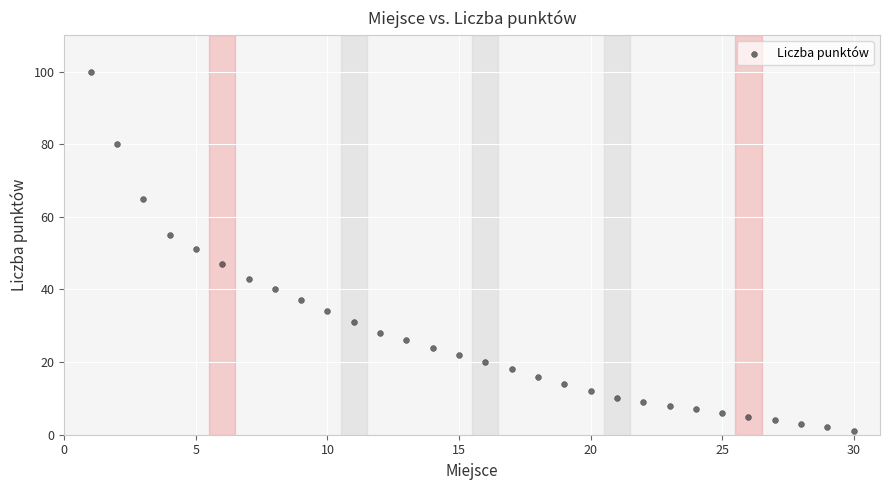

What is the range of X values (max minus min)?

29